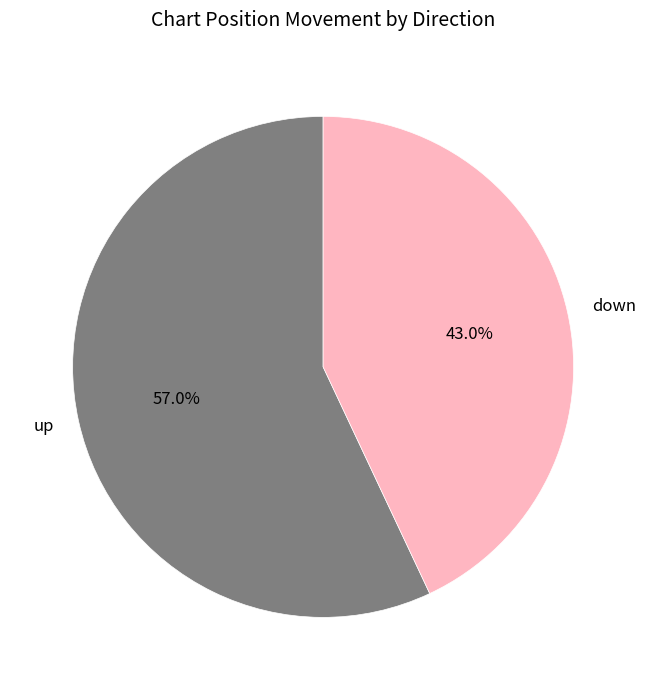

What portion of the pie excludes up?

43.0%